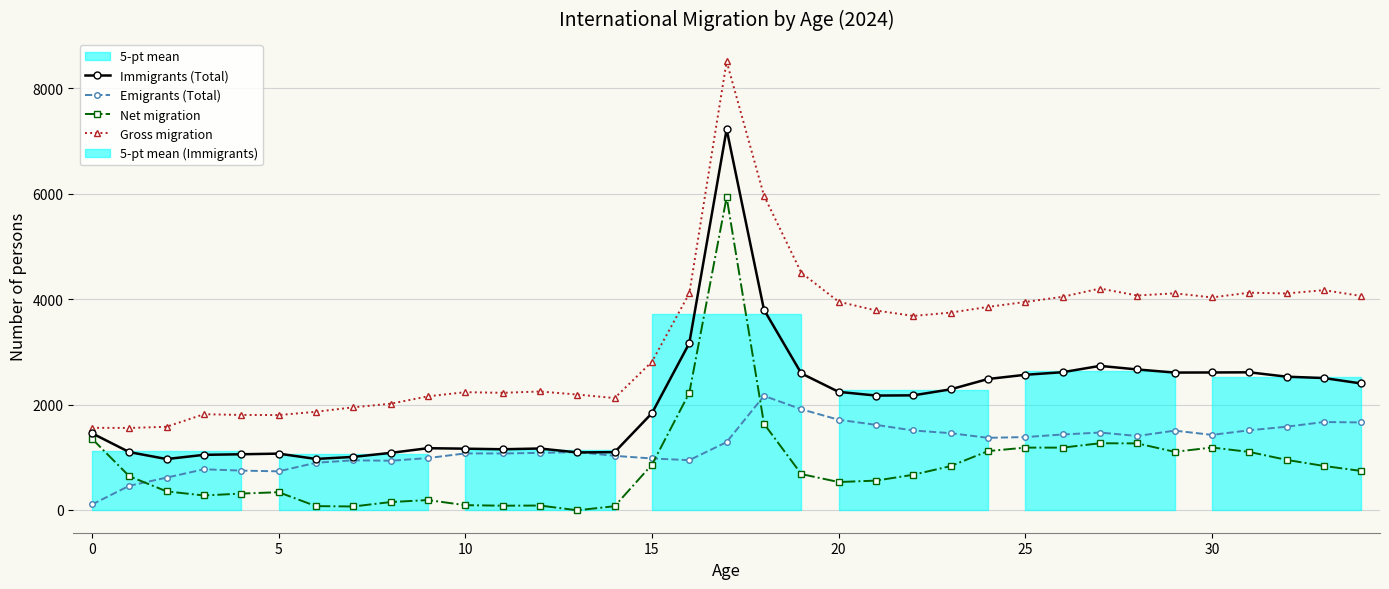

True or false: Gross migration and Net migration cross at least once.

False